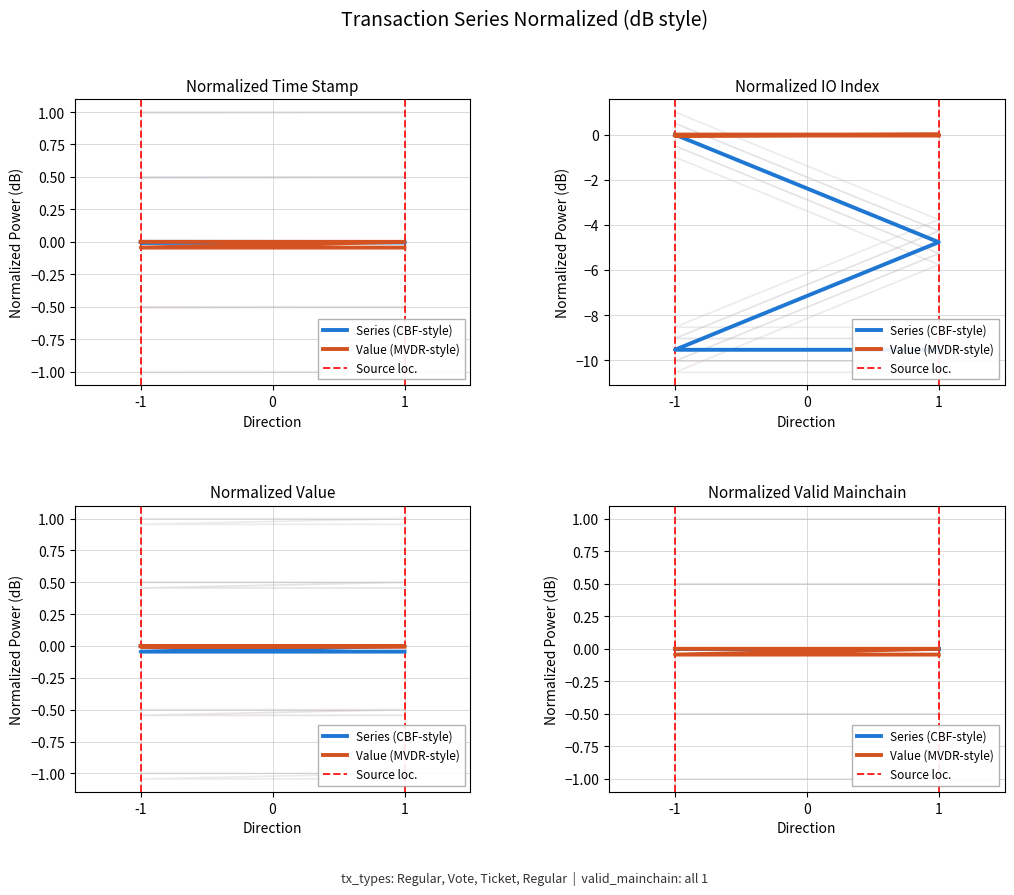

What is the difference between the highest and lowest values at 1?

0.5